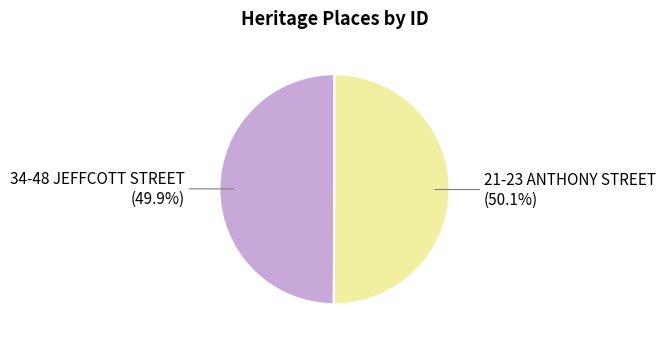

True or false: 34-48 JEFFCOTT STREET accounts for 50% of the total.

True